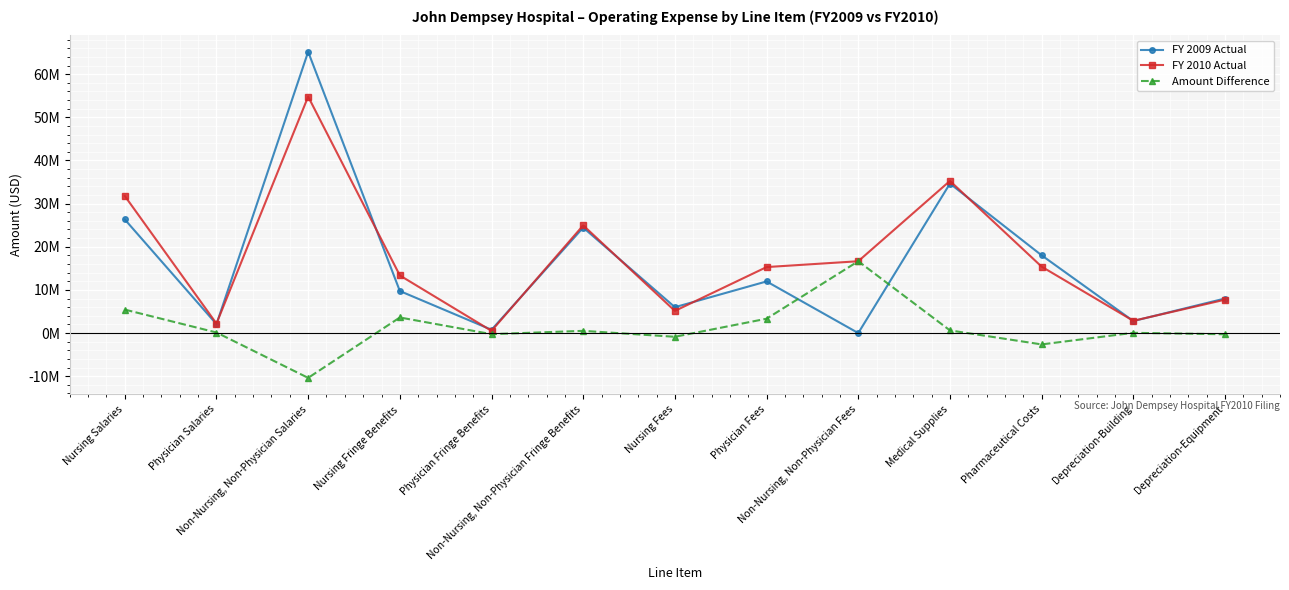

Reading left to right, extract all data points from this chart.

FY 2009 Actual: 26333098	2069189	65178049	9743246	765600	24443636	5995322	11966675	0	34635616	18019442	2781139	8009241
FY 2010 Actual: 31768766	2198863	54796522	13355703	512981	24957115	5134610	15292507	16645836	35255158	15390052	2839758	7731273
Amount Difference: 5435668	129674	-10381527	3612457	-252619	513479	-860712	3325832	16645836	619542	-2629390	58619	-277968